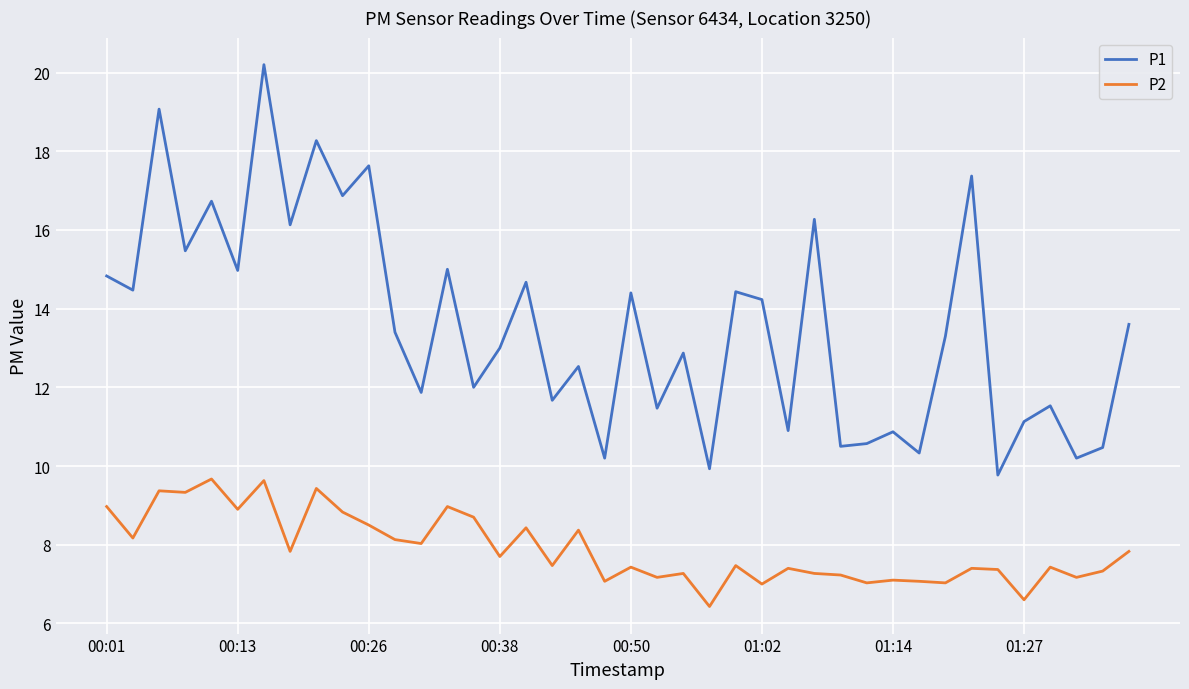

In P1, how many points are higher than both neighbors (excluding endpoints)?

15